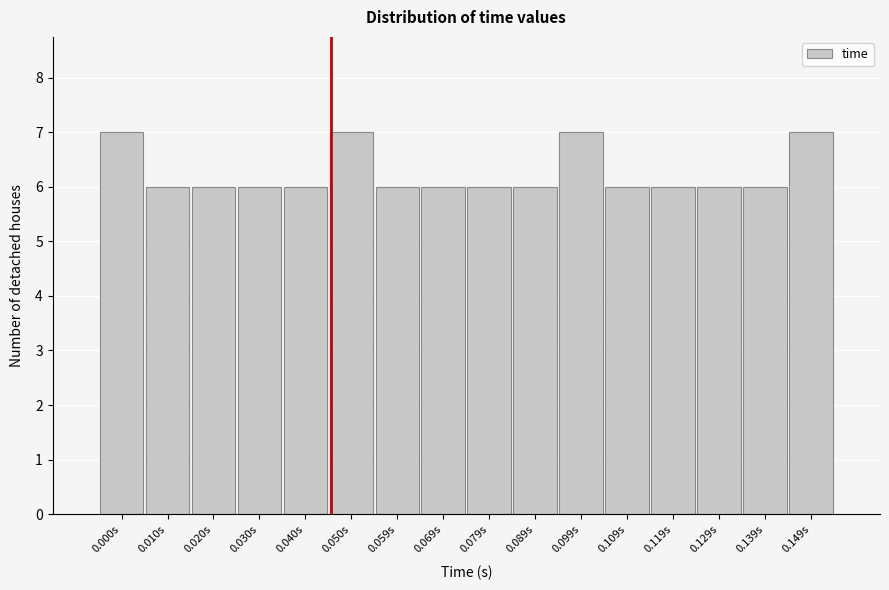

Reading left to right, list all the values displayed in this chart.

0.000s=7	0.010s=6	0.020s=6	0.030s=6	0.040s=6	0.050s=7	0.059s=6	0.069s=6	0.079s=6	0.089s=6	0.099s=7	0.109s=6	0.119s=6	0.129s=6	0.139s=6	0.149s=7